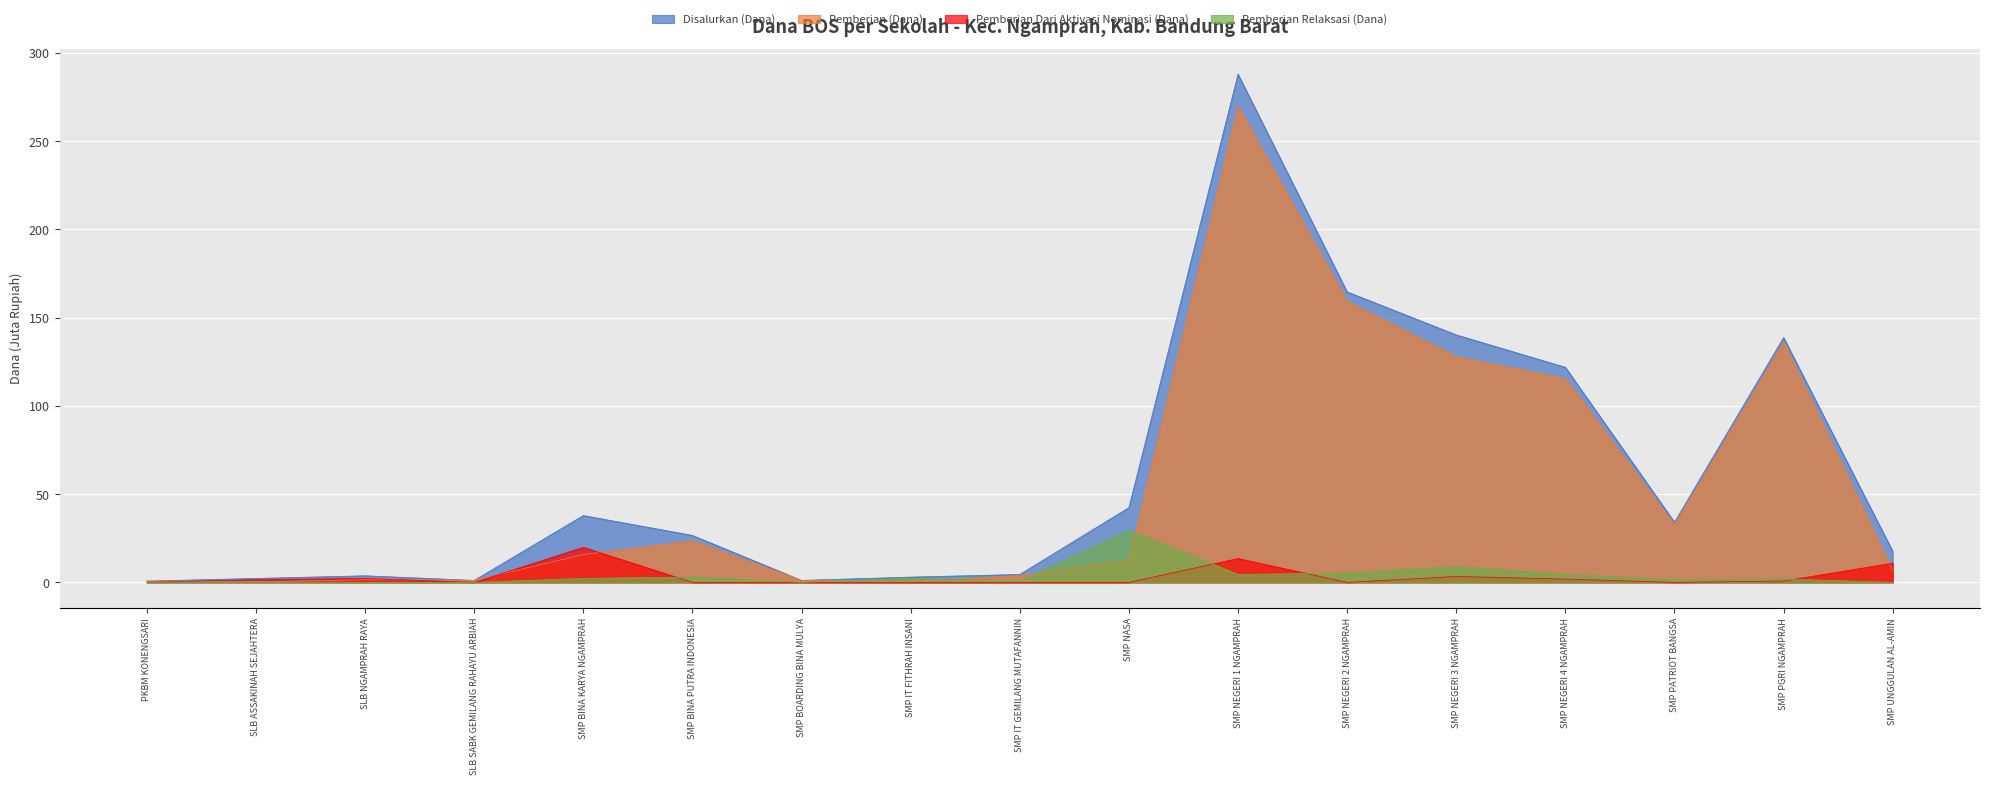

Between which two adjacent categories do Pemberian (Dana) and Pemberian Dari Aktivasi Nominasi (Dana) first intersect?

PKBM KONENGSARI and SLB ASSAKINAH SEJAHTERA